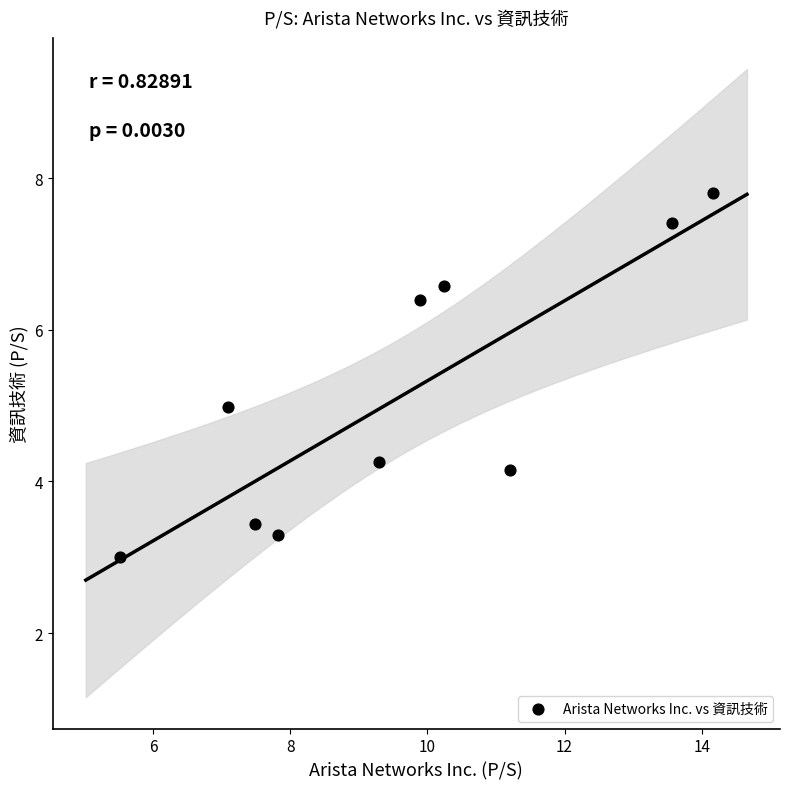

What is the average X value?

9.6